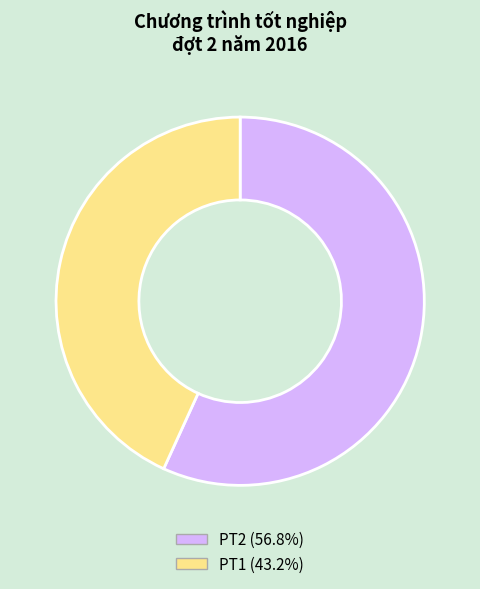

Which slice is the smallest?

PT1